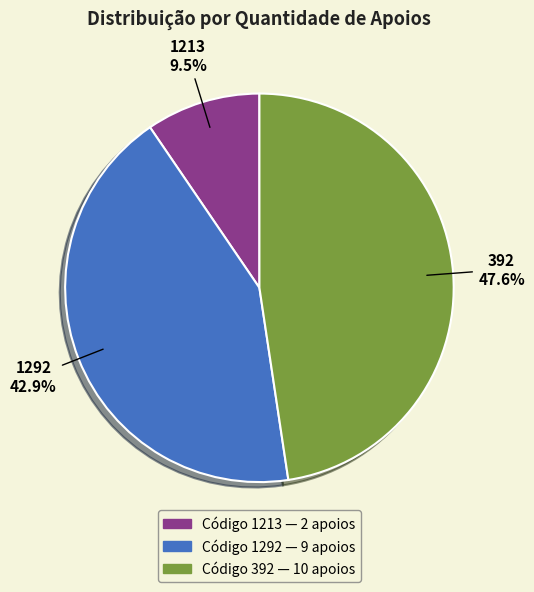

Is there any slice that represents more than half of the pie?

No